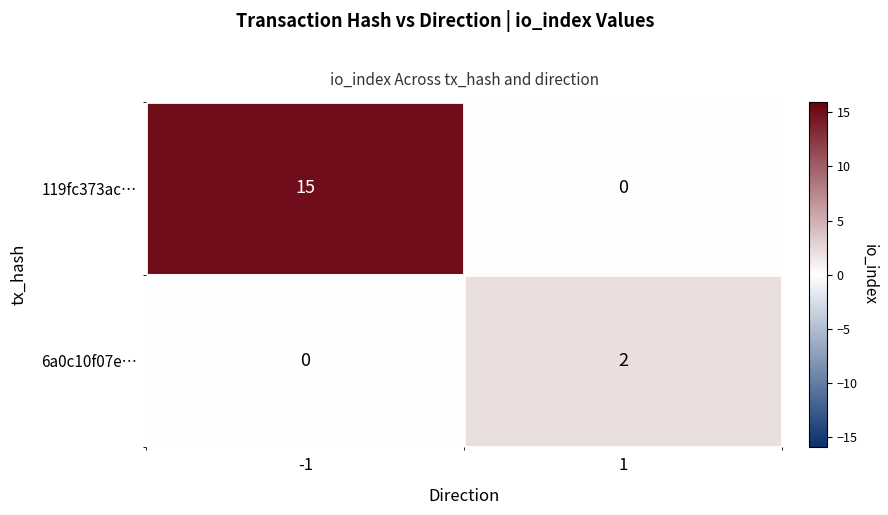

What is the total value across all series at 1?

2